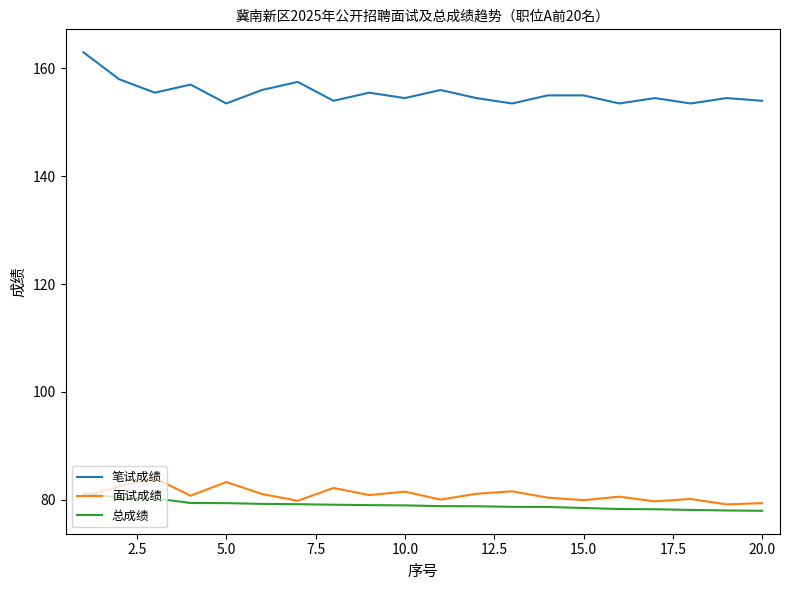

Which series has the largest range (max minus min)?

笔试成绩